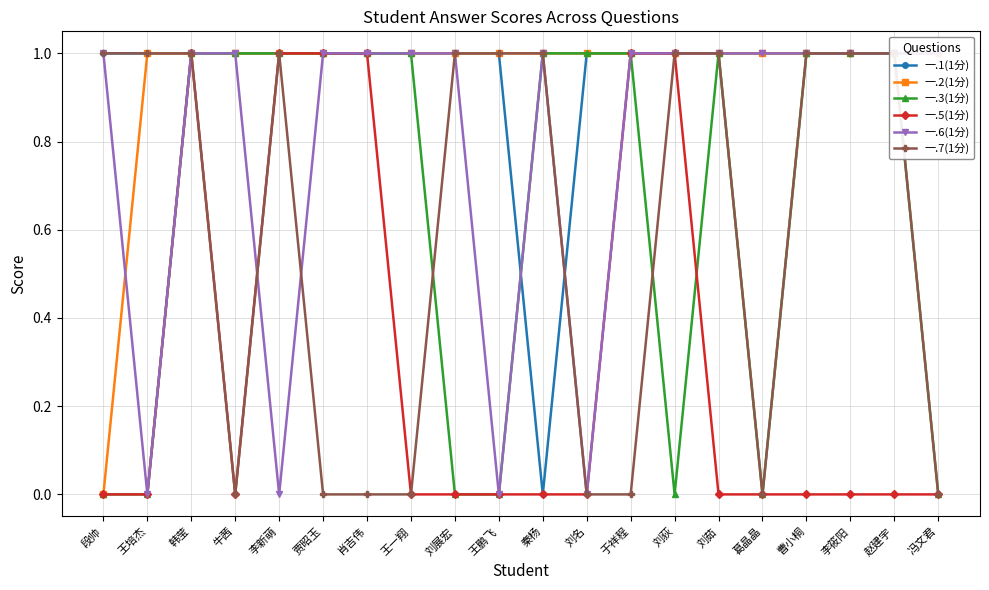

What value does the 一.1(1分) series have at 王一翔?

1